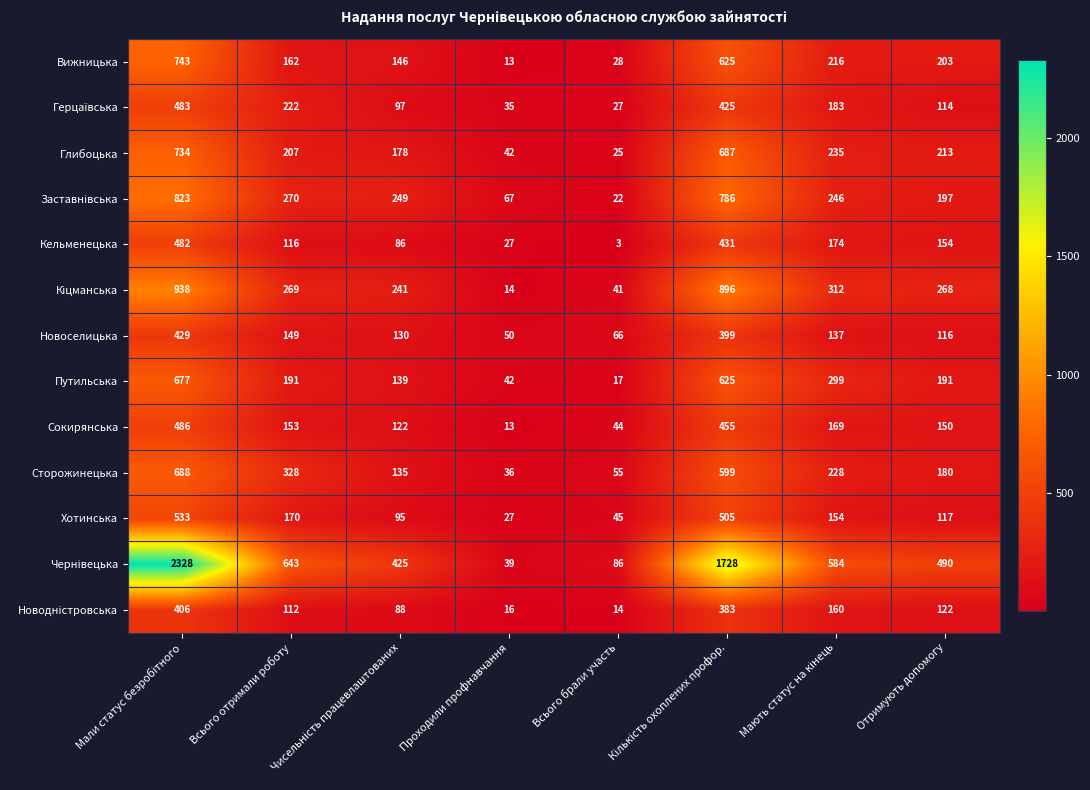

What is the difference between the maximum and minimum values in the Новоселицька series?

379